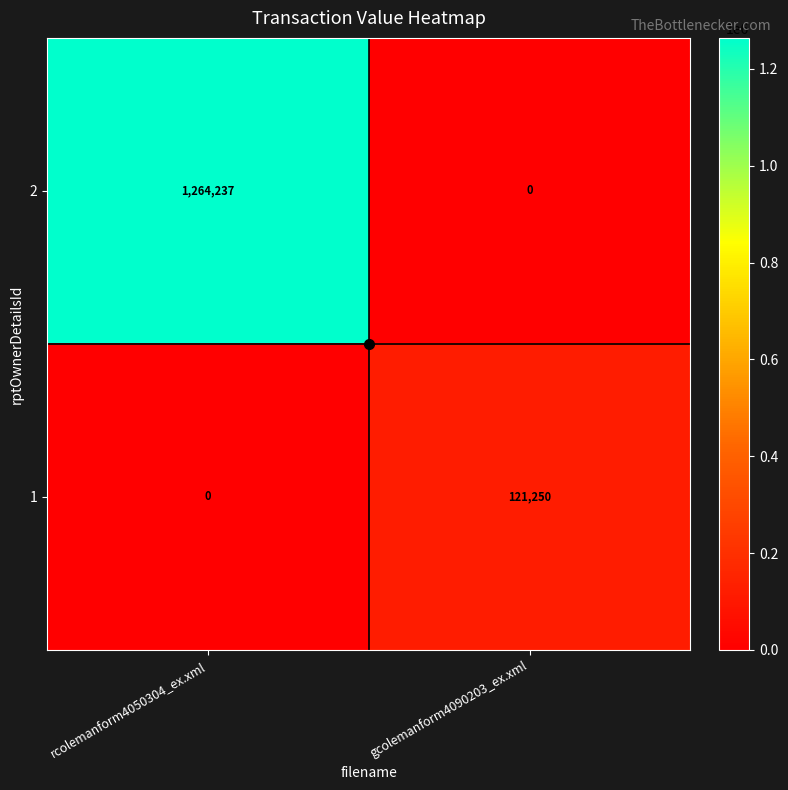

What is the difference between the 2 values at gcolemanform4090203_ex.xml and rcolemanform4050304_ex.xml?

1264237